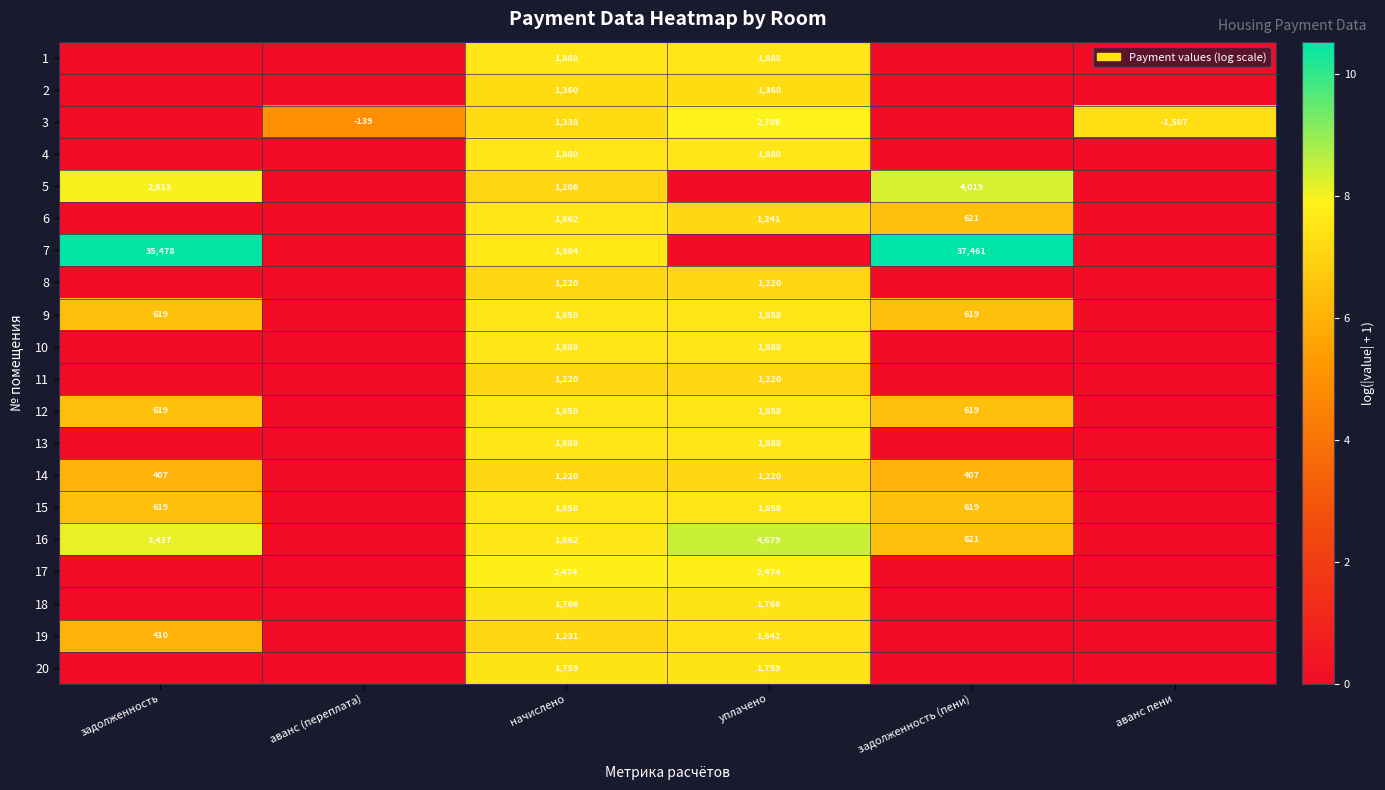

Which label corresponds to the largest value in the chart?

задолженность (пени)